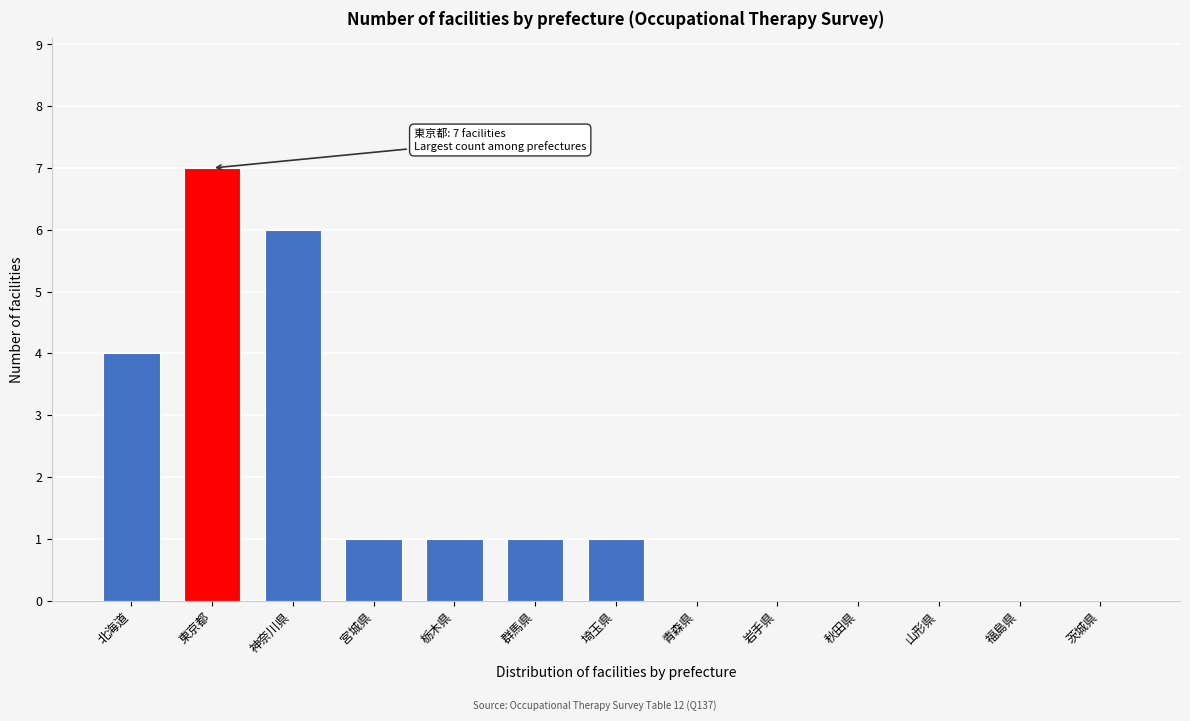

Reading left to right, what are all the values shown in this chart?

北海道=4	東京都=7	神奈川県=6	宮城県=1	栃木県=1	群馬県=1	埼玉県=1	青森県=0	岩手県=0	秋田県=0	山形県=0	福島県=0	茨城県=0